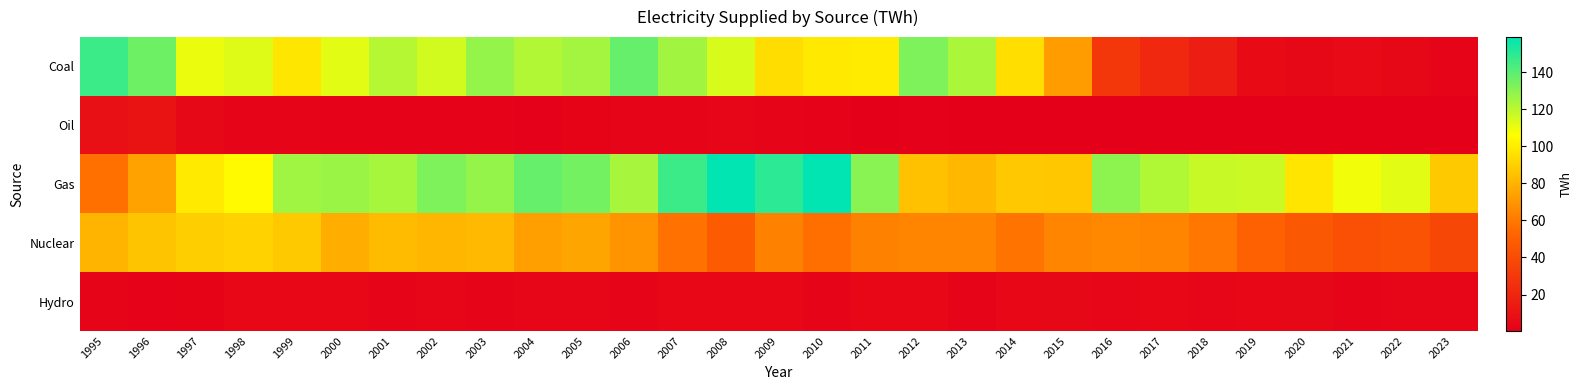

Reading right to left, what are all the values shown in this chart?

Coal: 2023=3.1	2022=5.1	2021=6.0	2020=5.2	2019=6.5	2018=15.9	2017=21.3	2016=29.0	2015=71.9	2014=95.0	2013=123.5	2012=132.7	2011=99.4	2010=98.6	2009=94.3	2008=114.2	2007=125.4	2006=137.8	2005=124.8	2004=121.9	2003=127.7	2002=115.4	2001=121.3	2000=111.8	1999=97.3	1998=112.9	1997=110.1	1996=135.8	1995=146.3
Oil: 2023=0.5	2022=0.8	2021=0.7	2020=0.5	2019=0.6	2018=0.5	2017=0.3	2016=0.5	2015=0.6	2014=0.5	2013=0.6	2012=1.2	2011=0.9	2010=2.0	2009=3.4	2008=3.9	2007=2.5	2006=3.1	2005=2.4	2004=1.5	2003=1.9	2002=1.6	2001=2.2	2000=2.1	1999=2.7	1998=3.2	1997=4.9	1996=10.3	1995=9.2
Gas: 2023=87.6	2022=111.9	2021=108.9	2020=97.3	2019=116.6	2018=117.6	2017=122.4	2016=129.7	2015=86.9	2014=87.4	2013=81.5	2012=84.8	2011=130.5	2010=159.0	2009=150.0	2008=158.8	2007=146.5	2006=124.0	2005=134.5	2004=137.8	2003=128.0	2002=132.9	2001=124.3	2000=127.0	1999=125.6	1998=104.7	1997=99.2	1996=74.4	1995=56.8
Nuclear: 2023=37.3	2022=43.6	2021=42.0	2020=46.1	2019=51.0	2018=59.1	2017=63.9	2016=65.1	2015=63.9	2014=57.9	2013=64.1	2012=63.9	2011=62.7	2010=56.4	2009=62.8	2008=47.7	2007=57.2	2006=69.2	2005=75.2	2004=73.7	2003=81.9	2002=81.1	2001=83.0	2000=78.3	1999=87.7	1998=90.6	1997=89.3	1996=85.8	1995=80.6
Hydro: 2023=3.8	2022=3.9	2021=3.7	2020=5.0	2019=4.2	2018=3.8	2017=4.2	2016=3.9	2015=4.9	2014=4.6	2013=3.6	2012=4.2	2011=4.6	2010=2.7	2009=4.3	2008=4.2	2007=4.1	2006=3.7	2005=3.8	2004=3.9	2003=2.6	2002=3.9	2001=3.2	2000=4.3	1999=4.4	1998=4.2	1997=2.3	1996=1.8	1995=3.3